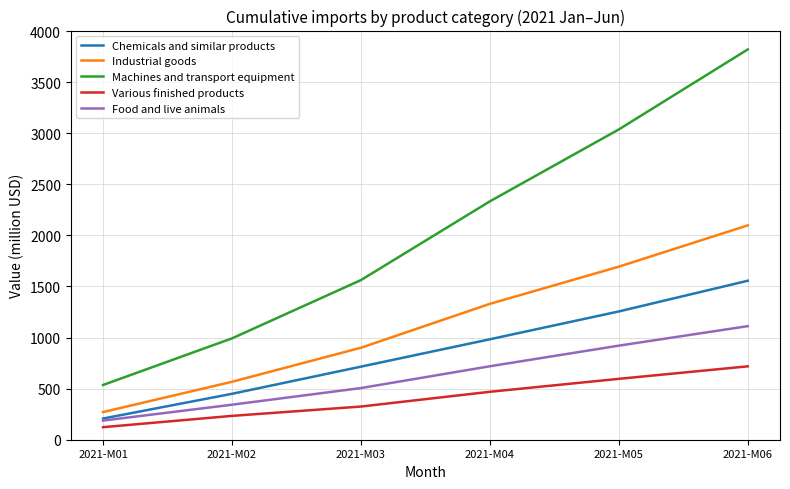

Is the value of Machines and transport equipment at 2021-M01 greater than the value of Industrial goods at 2021-M03?

No